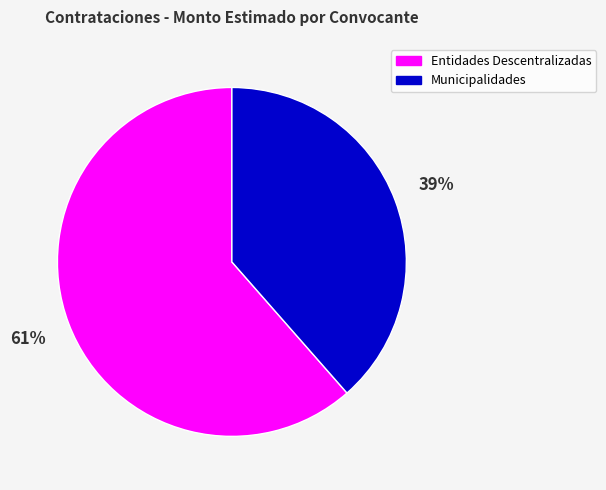

Is there a majority slice in this chart?

Yes